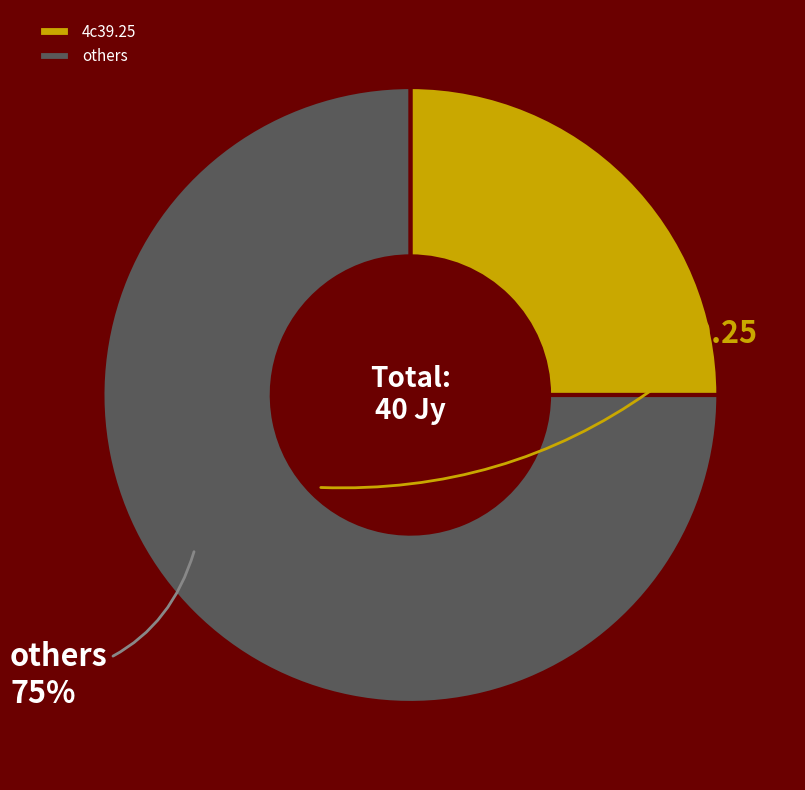

Is there any slice that represents more than half of the pie?

Yes